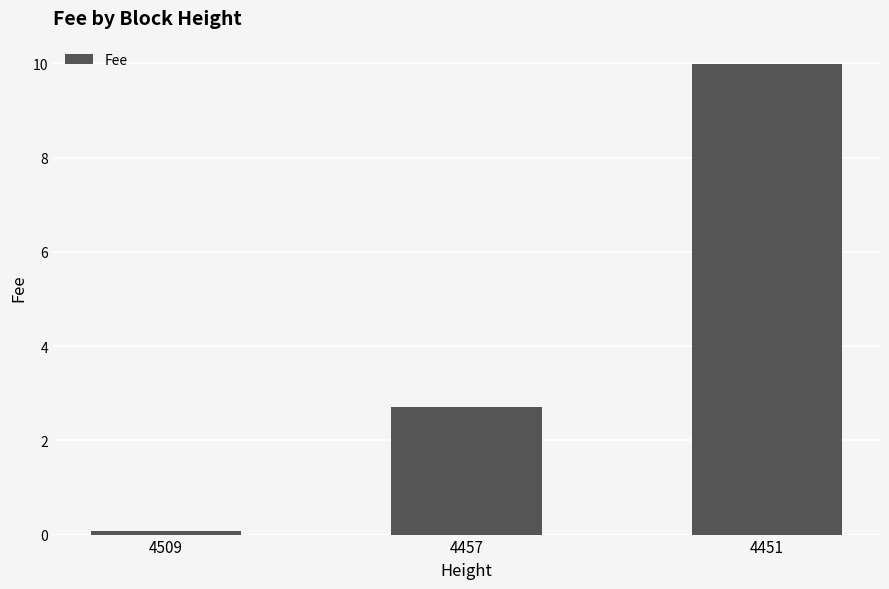

What is the average value?

4.3